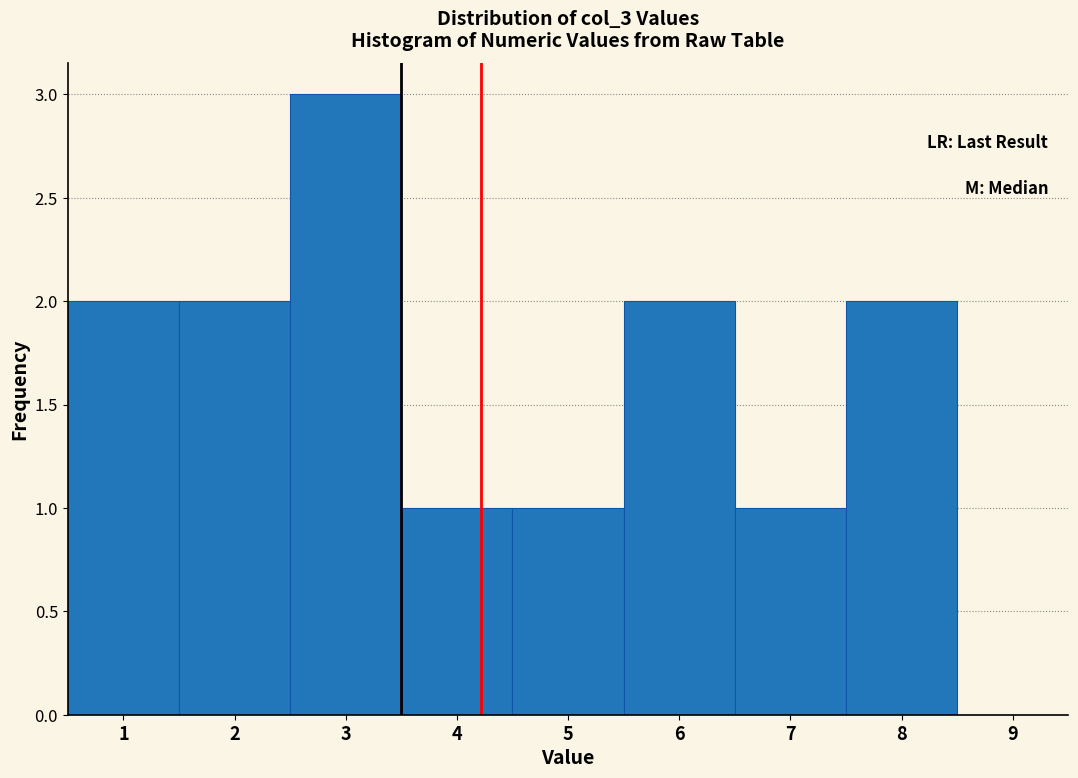

What is the height of the bar covering 0.5 to 1.5 on the x-axis? The values are not printed on the chart, so give them approximately, as read against the axis.

2